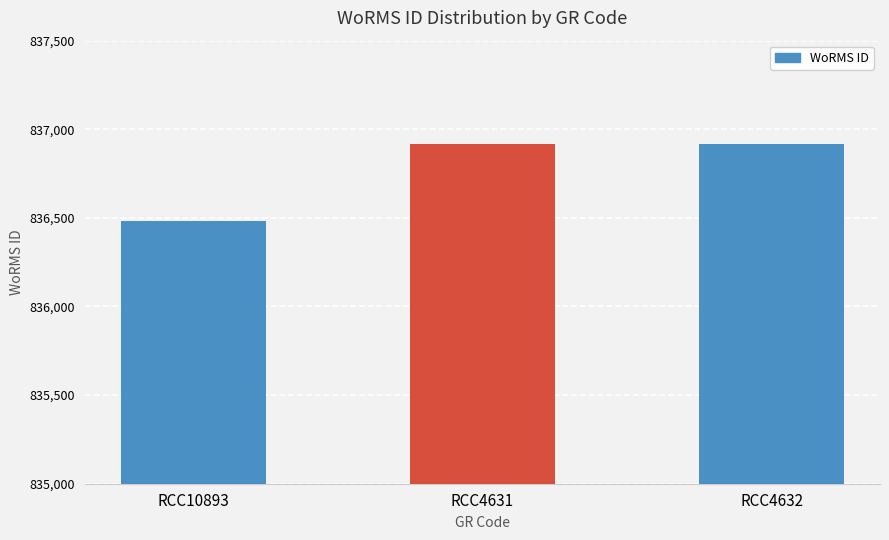

How many bars are there in total?

3